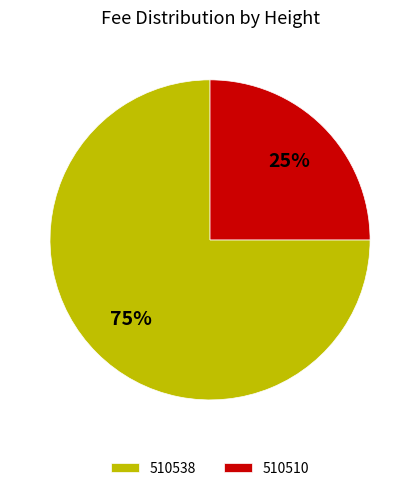

Which category has the biggest portion of the pie?

510538